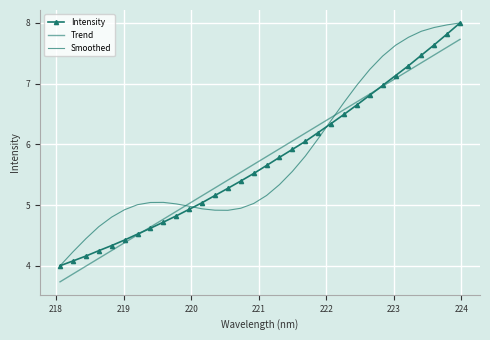

Which series has the largest total across all categories?

Smoothed